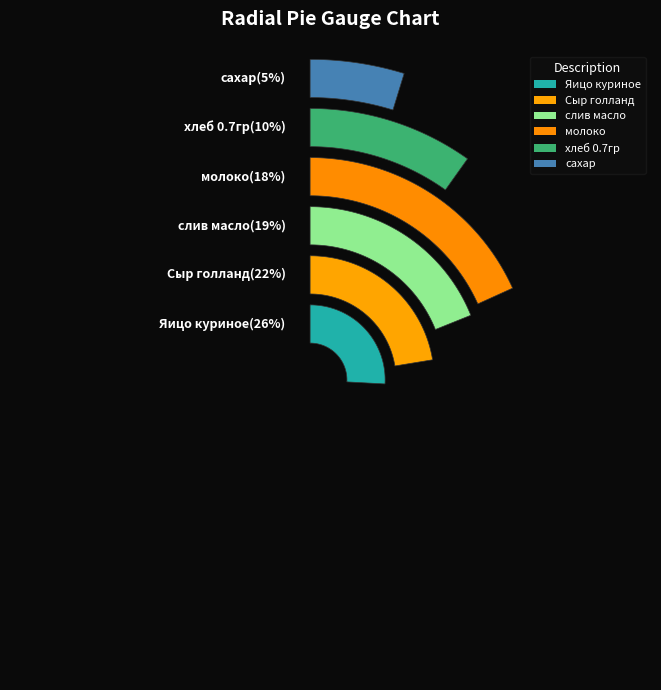

Which category has the smallest portion of the pie?

сахар